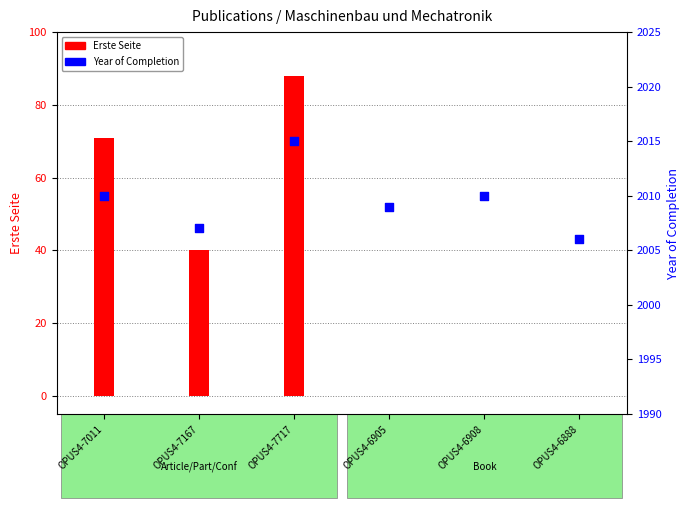

At how many categories does at least one series exceed 272?

6